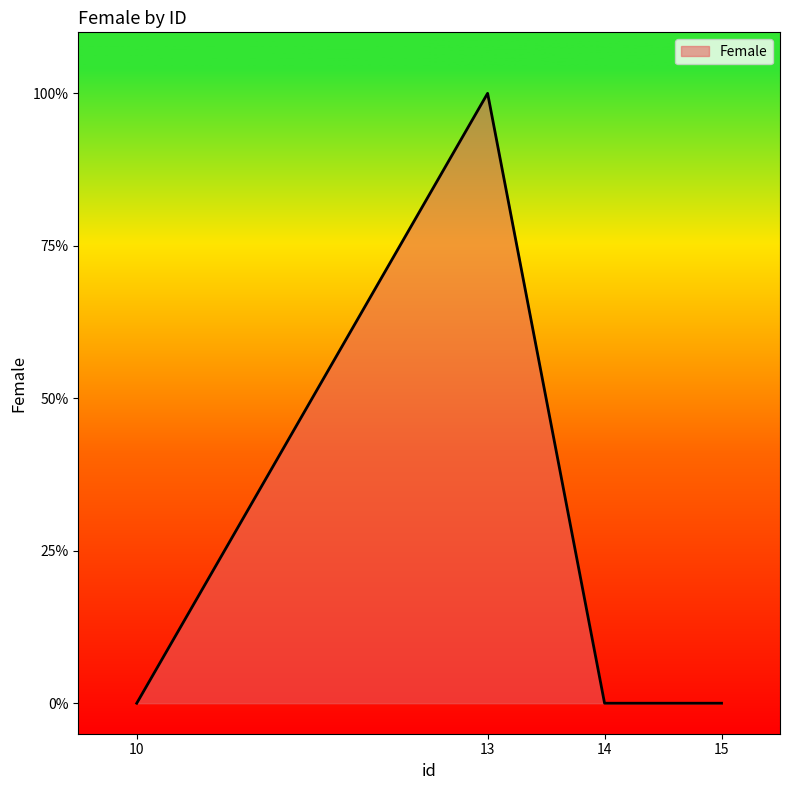

What is the maximum value shown in the chart?

1